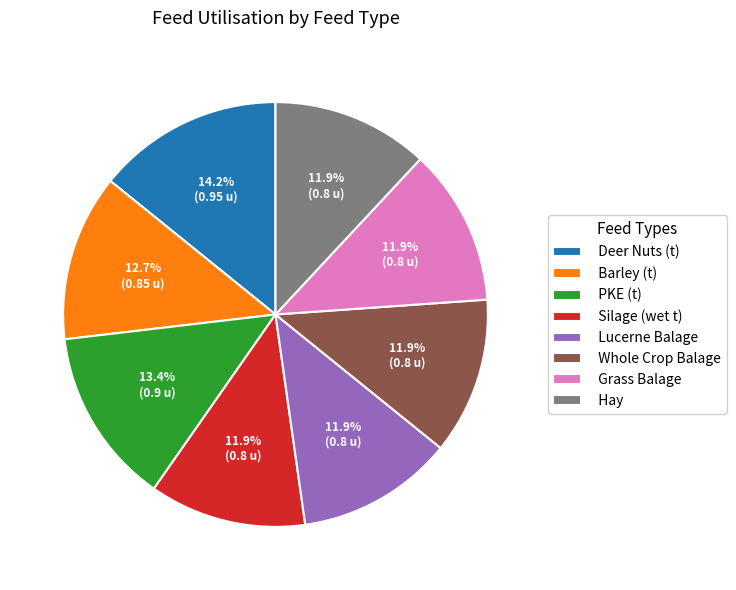

To the nearest percent, what is the average slice percentage?

12%